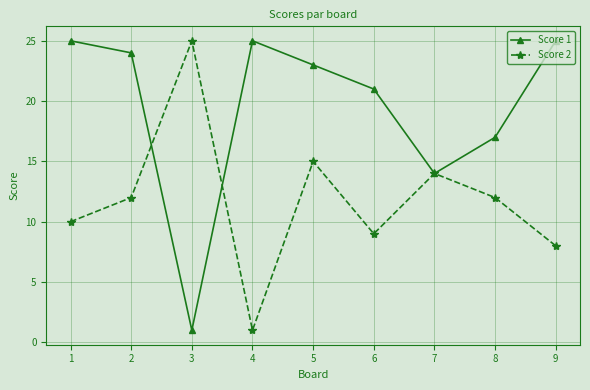

After their last crossing, which series has the higher values: Score 1 or Score 2?

Score 1